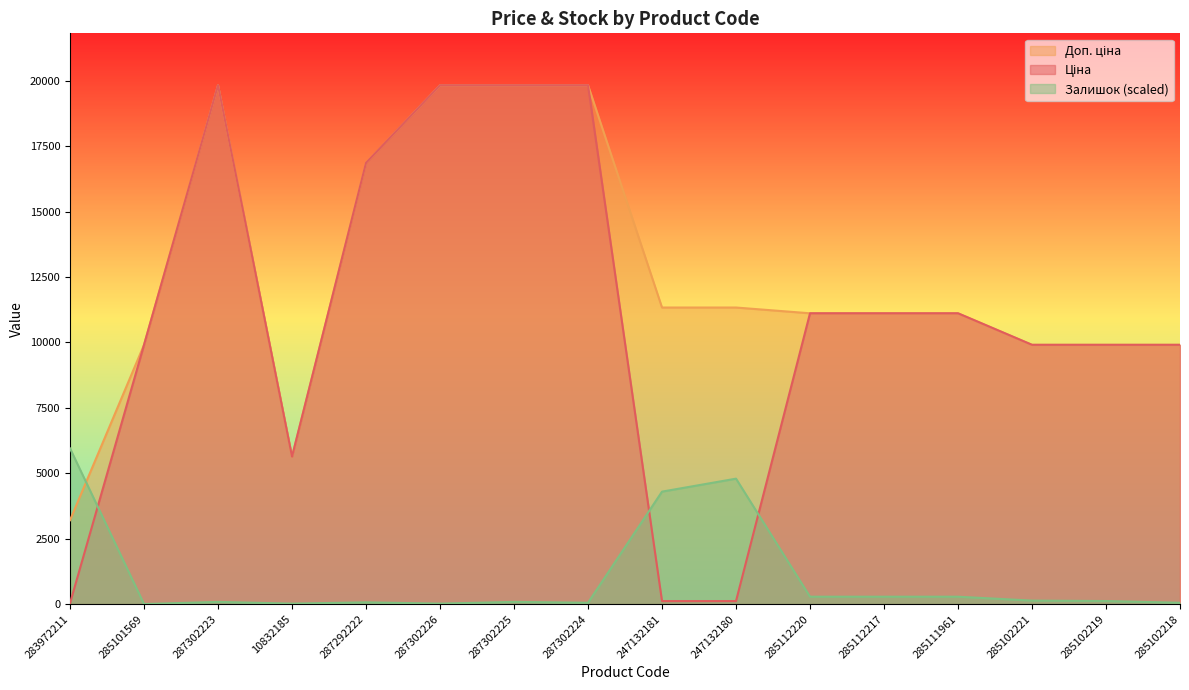

Is the value of Доп. ціна at 285112220 greater than the value of Ціна at 285111961?

No